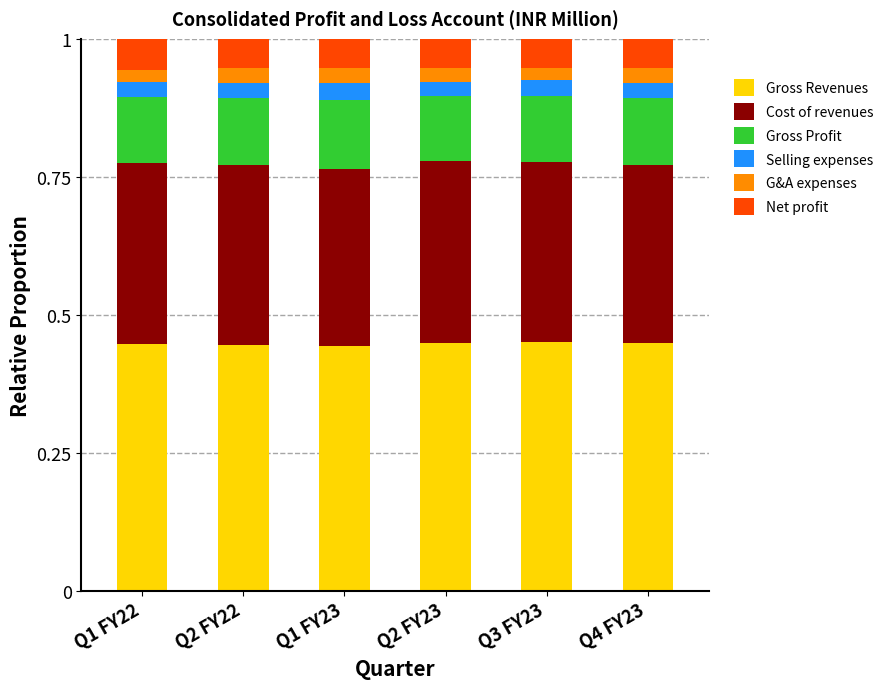

What is the total value across all series at Q3 FY23?

1.0